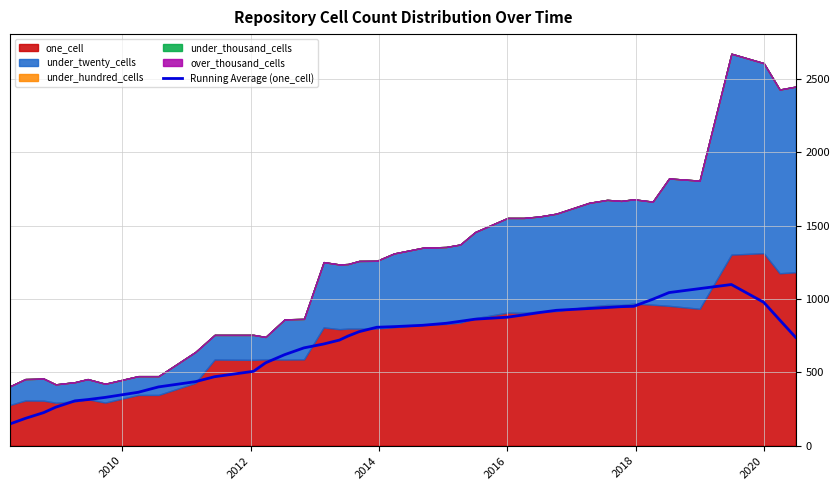

True or false: there are more than 0 points higher than both neighbors.

True